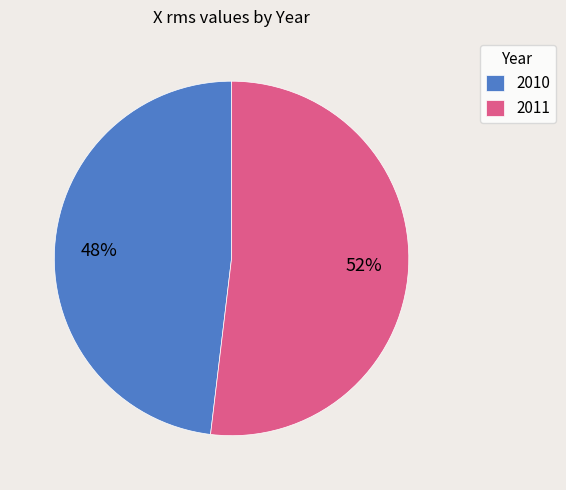

Which has a higher value, 2011 or 2010?

2011